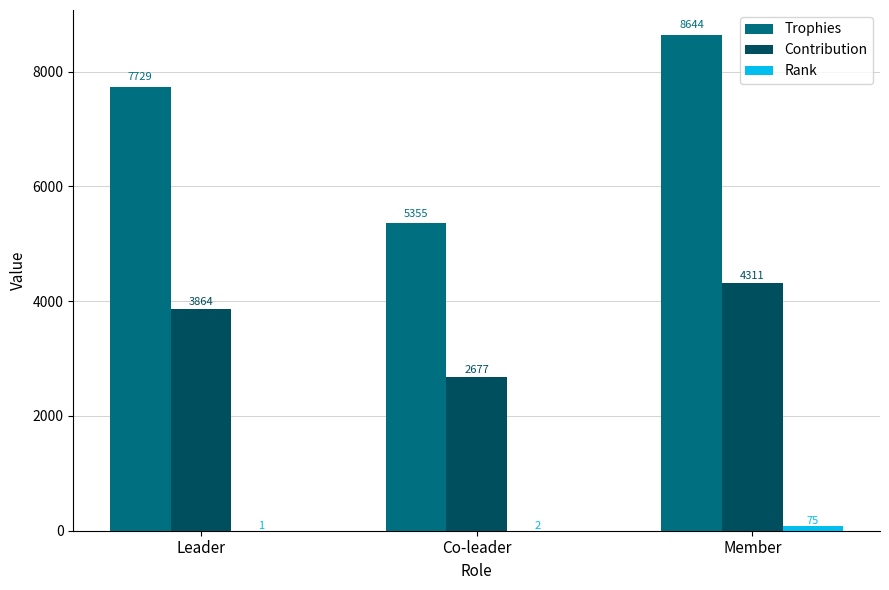

Which series has the largest range (max minus min)?

Trophies